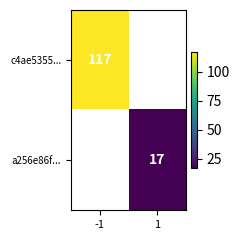

The value of c4ae5355... at -1 is 117. True or false?

True